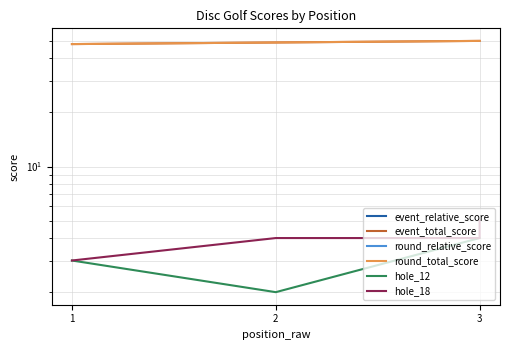

True or false: hole_12 and round_total_score intersect in this chart.

False